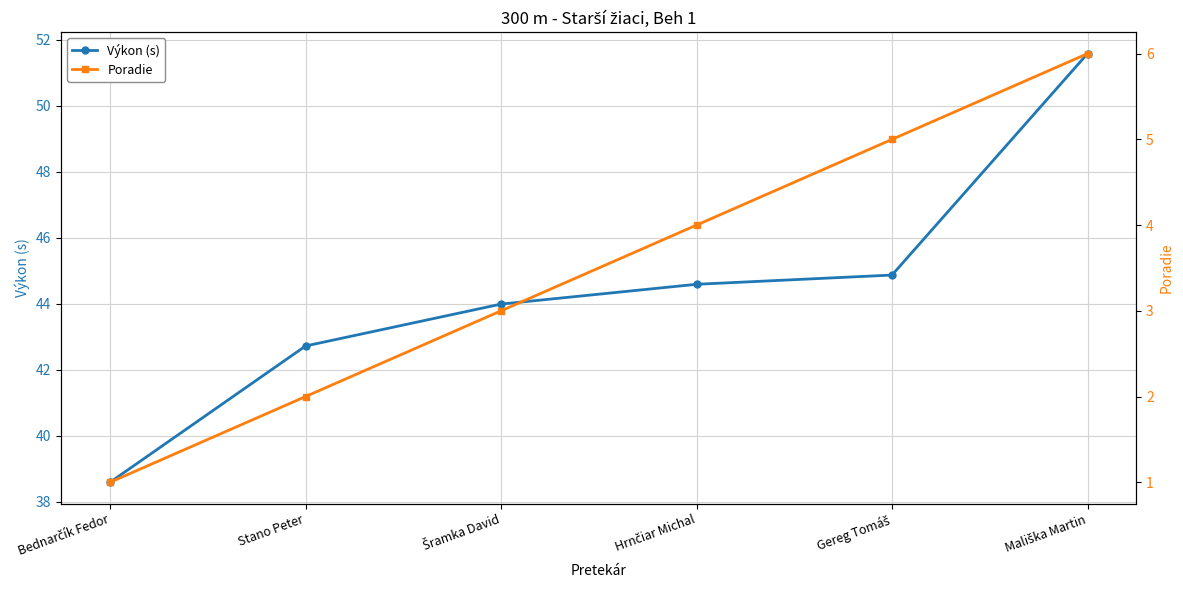

Rank the categories by Poradie value from lowest to highest.

Bednarčík Fedor, Stano Peter, Šramka David, Hrnčiar Michal, Gereg Tomáš, Mališka Martin